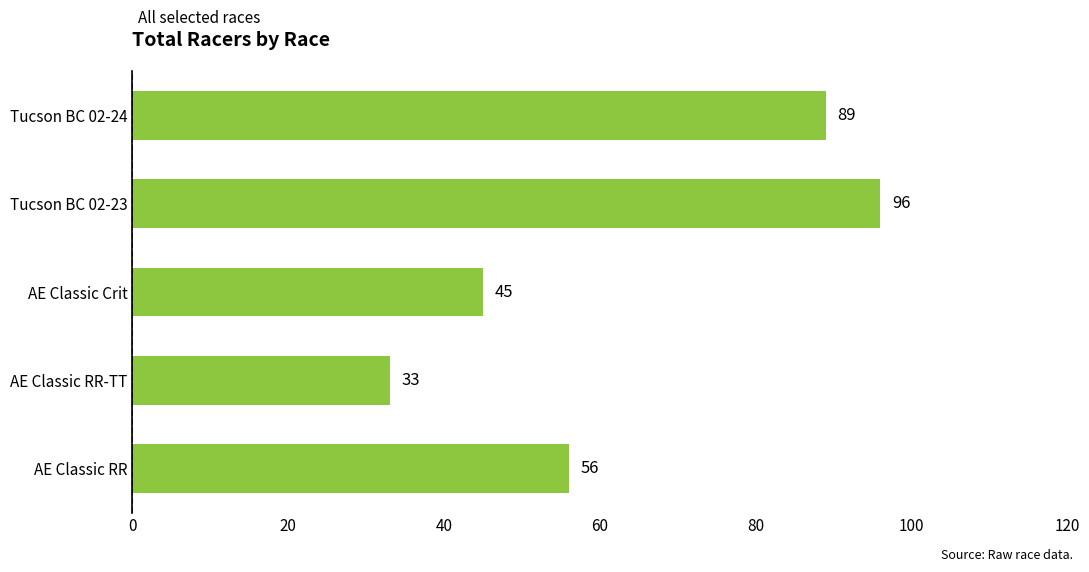

Which category has the lowest value across all series?

AE Classic RR-TT